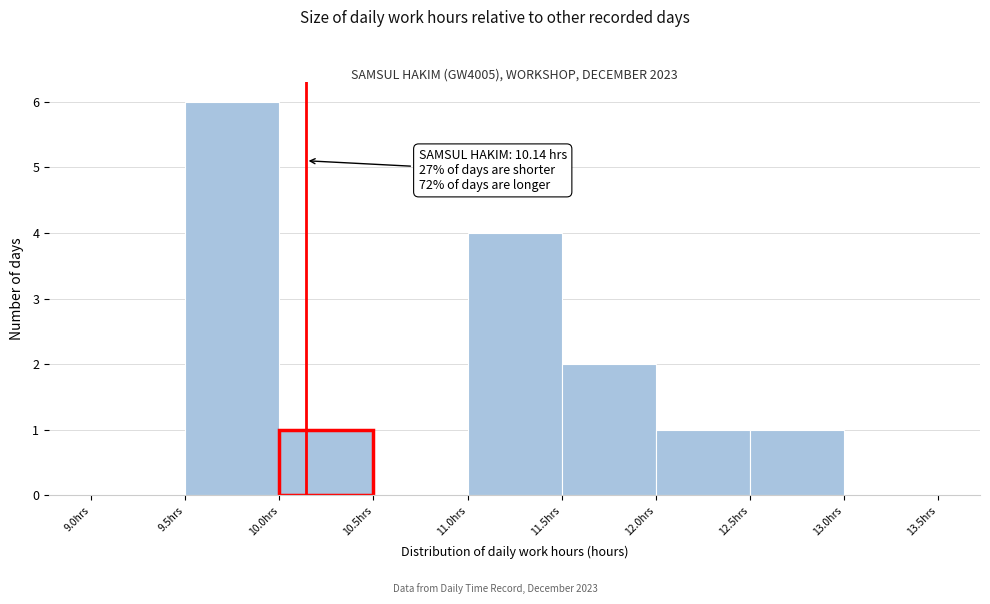

Over which range of the x-axis is the bar tallest?

9.5 to 10.0